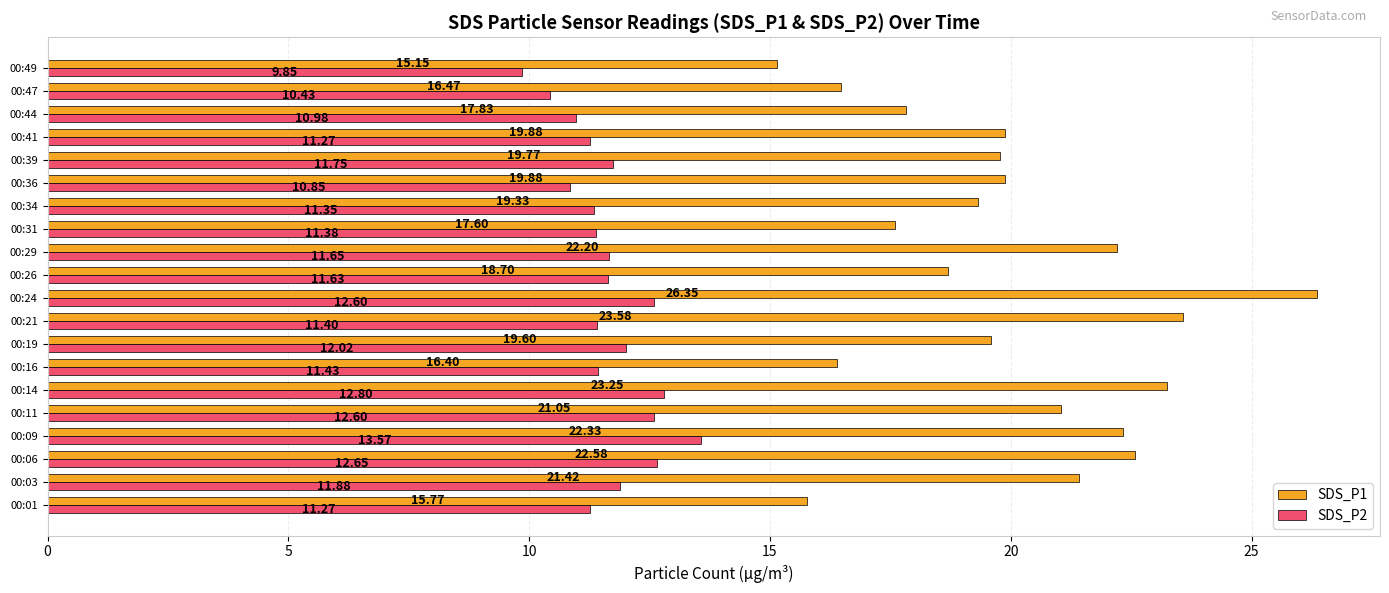

Which series changed the most between 00:14 and 00:34?

SDS_P1